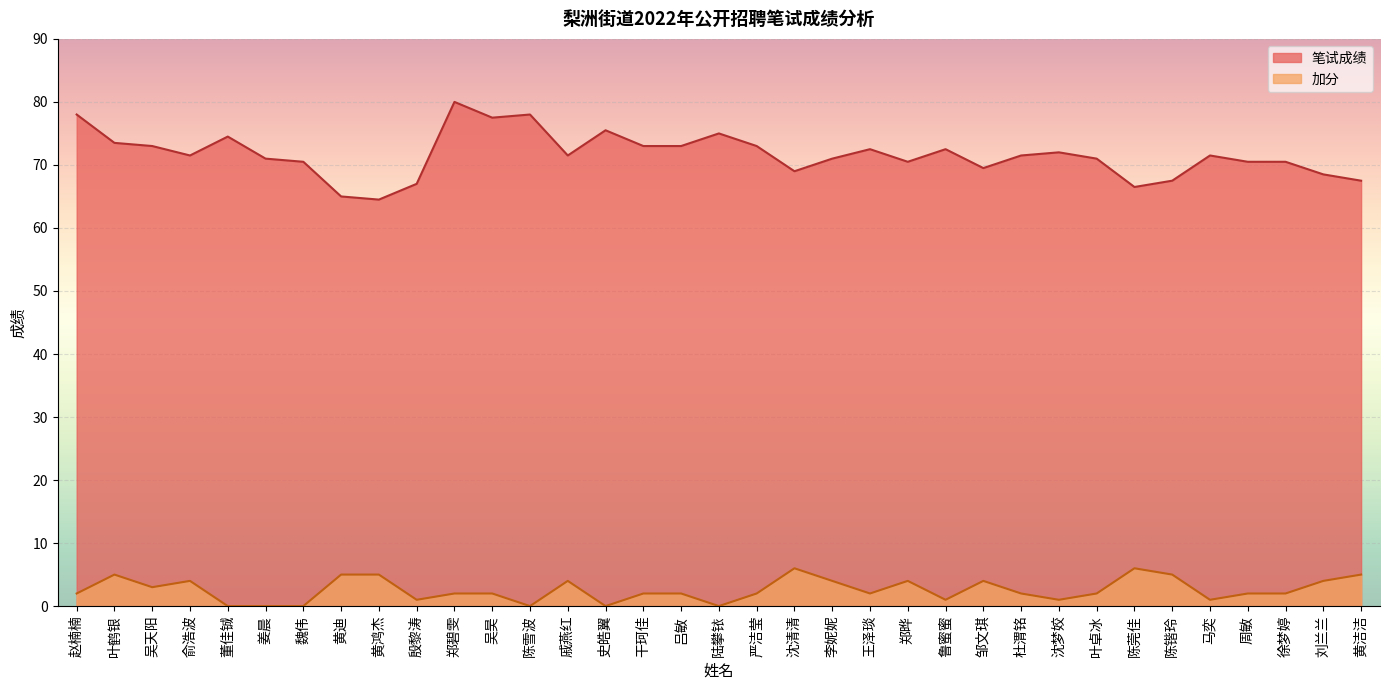

What is the spread (max minus min) of values at 黄鸿杰?

59.5